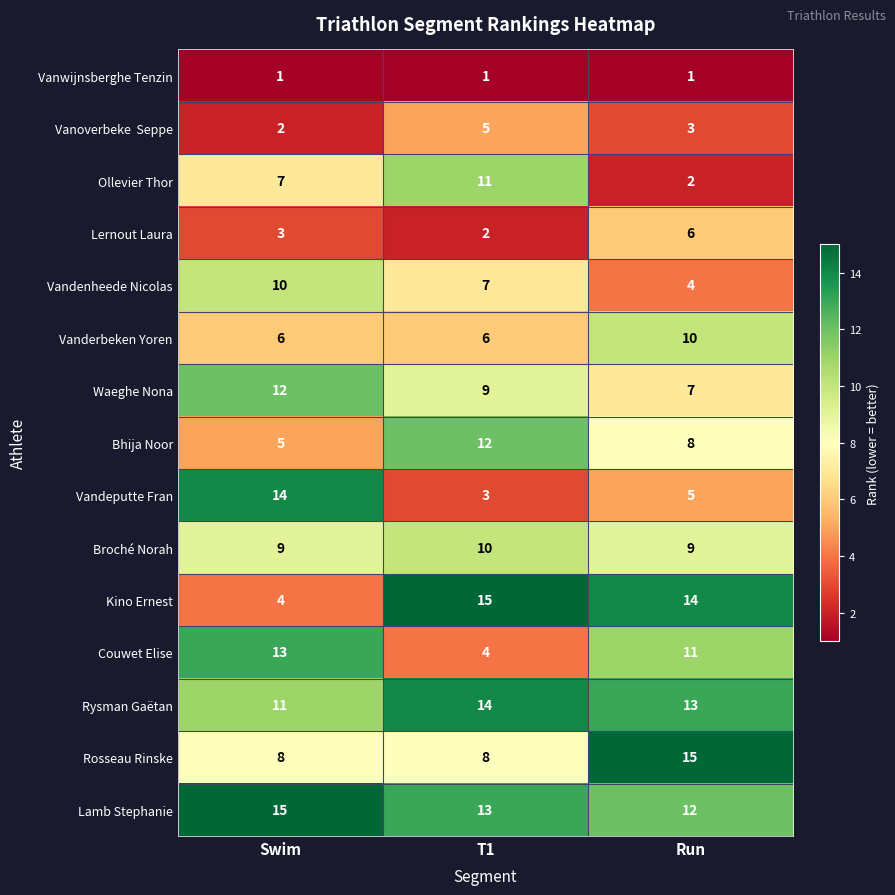

What is the greatest value displayed?

15